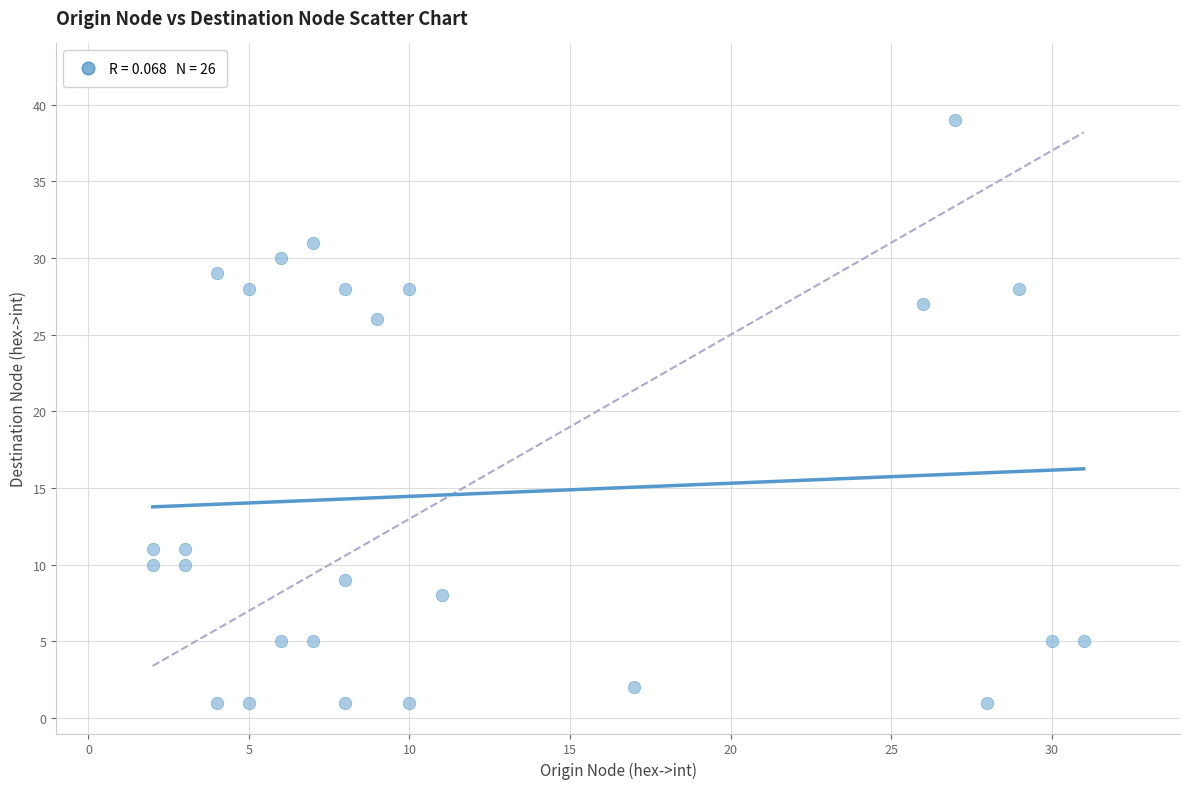

What is the range of X values (max minus min)?

29